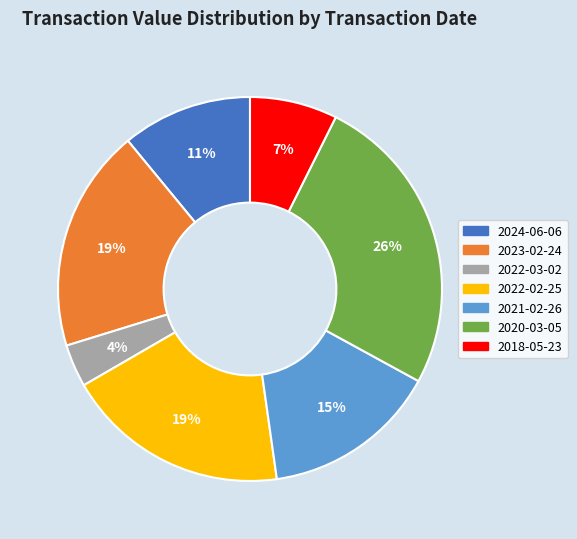

Which slice is the smallest?

2022-03-02